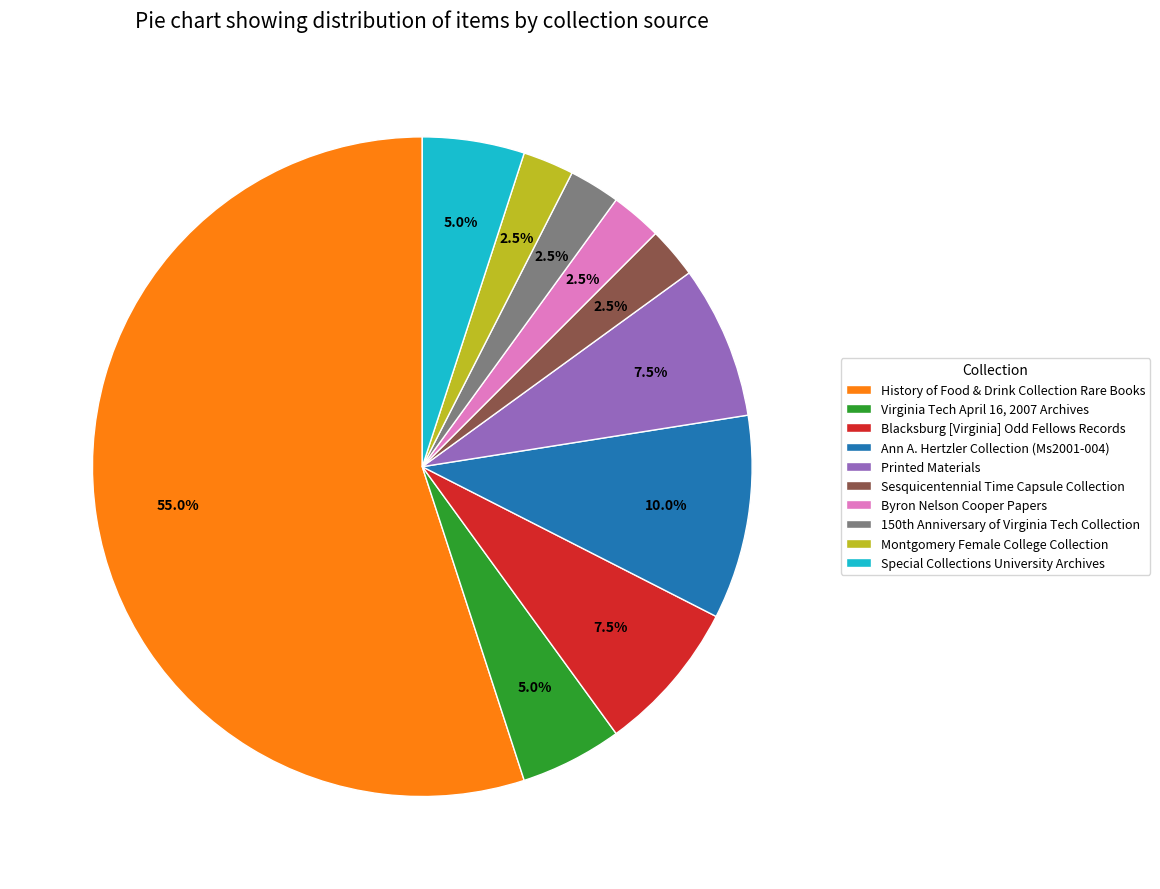

How many segments does this pie chart have?

10